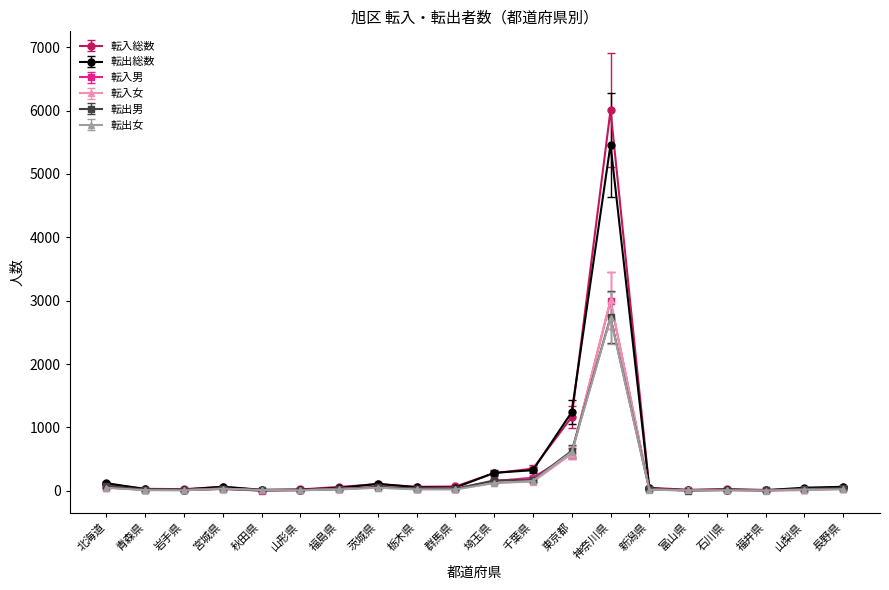

Which series has the largest range (max minus min)?

転入総数